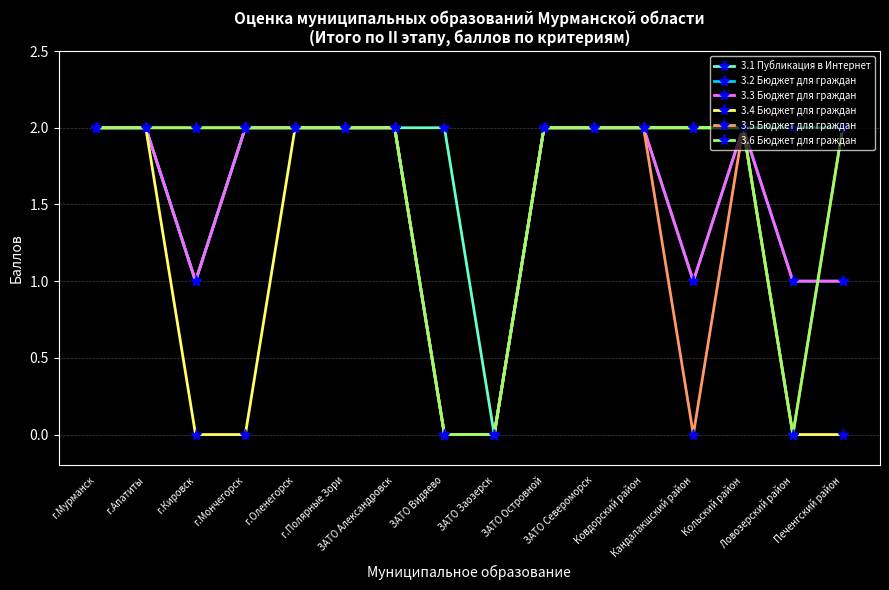

How many lines are shown in the chart?

6